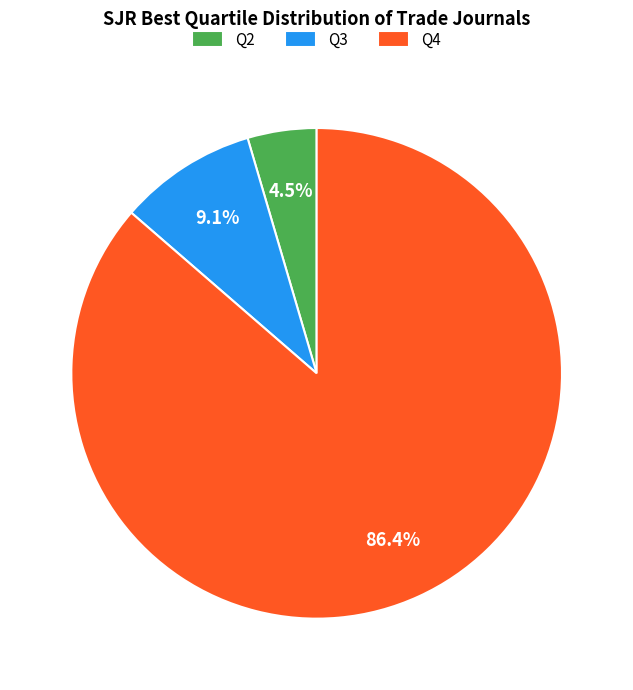

Combined, what portion of the pie is Q4 and Q3?

95.5%